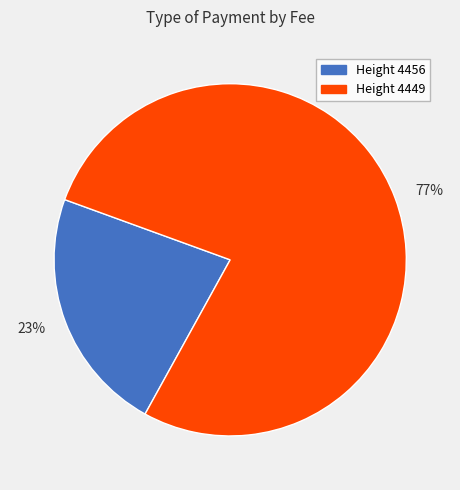

Does any single category account for the majority?

Yes